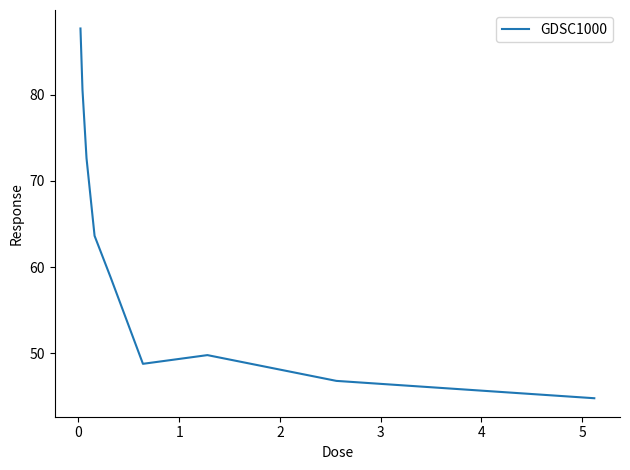

What is the maximum value shown in the chart?

87.7